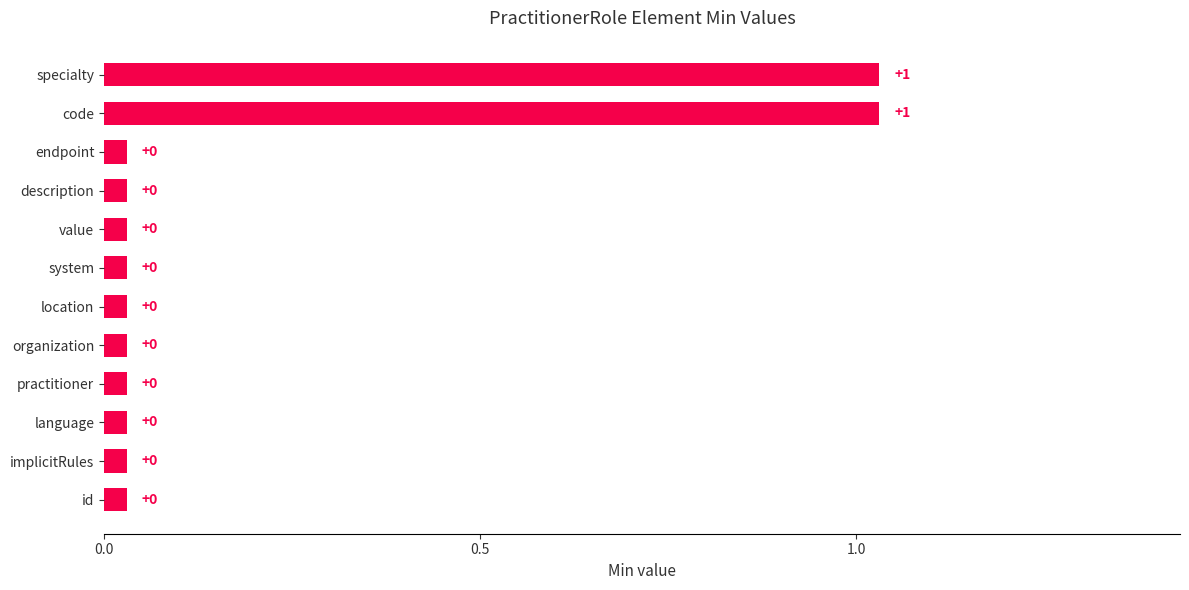

Does the chart contain any negative values?

No